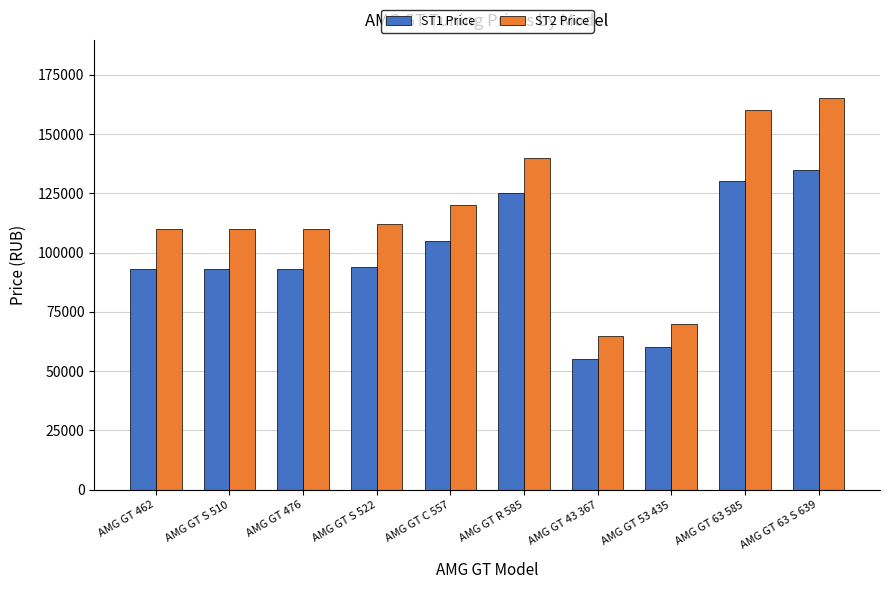

Is the value of ST2 Price at AMG GT 53 435 greater than the value of ST1 Price at AMG GT 63 S 639?

No